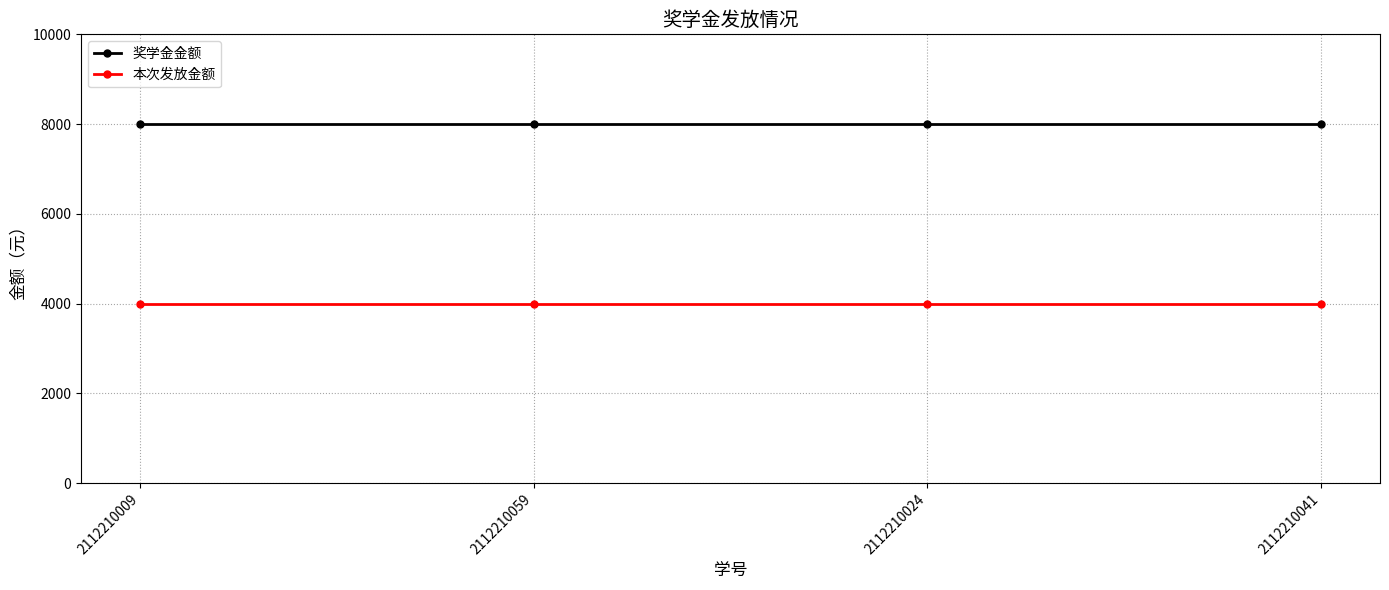

What is the spread (max minus min) of values at 2112210059?

4000